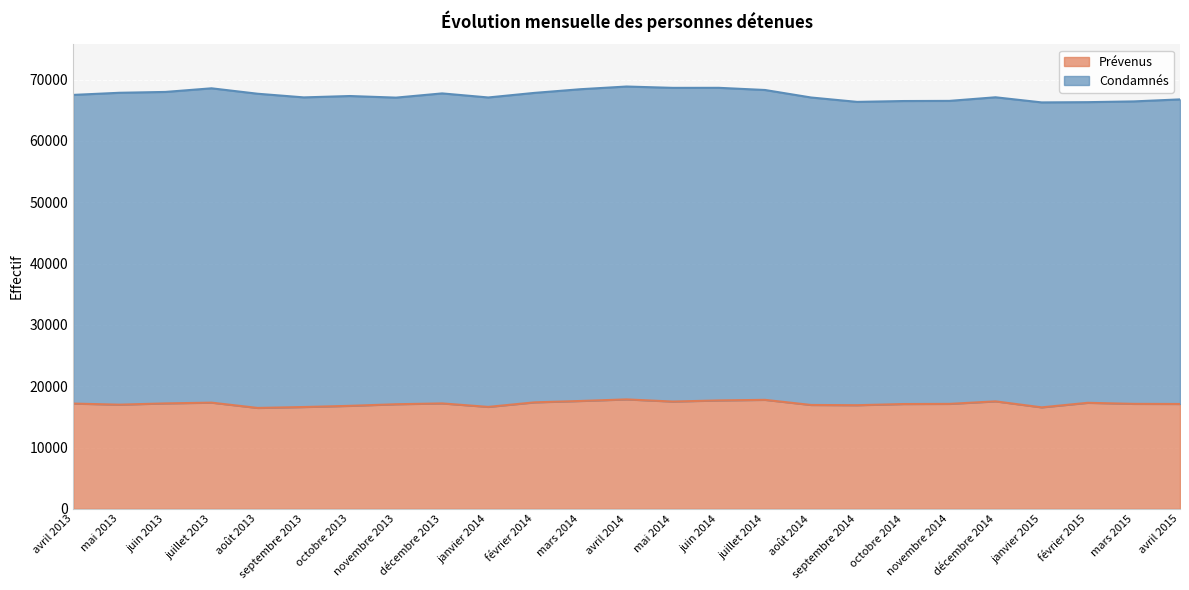

What is the change in value from février 2014 to juin 2014?

+314